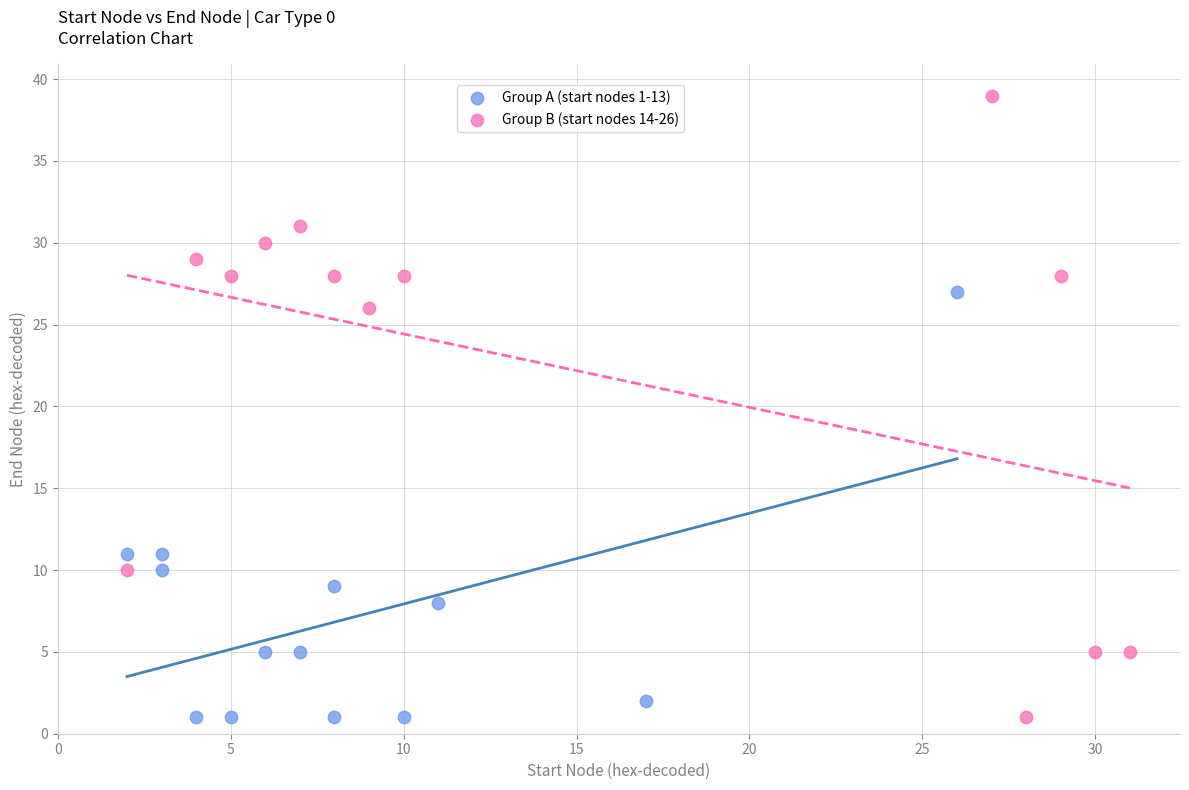

Which series reaches the maximum Y coordinate?

Group B (start nodes 14-26)